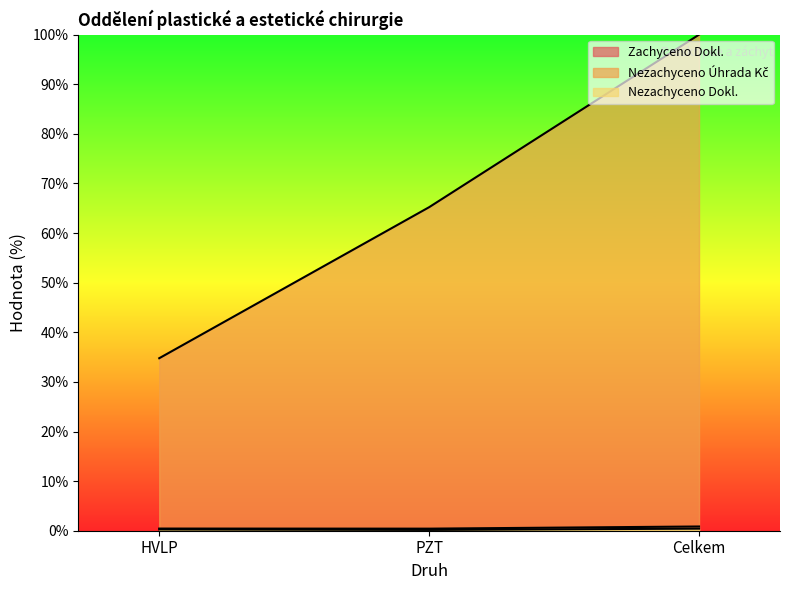

What is the maximum value shown in the chart?

100.0